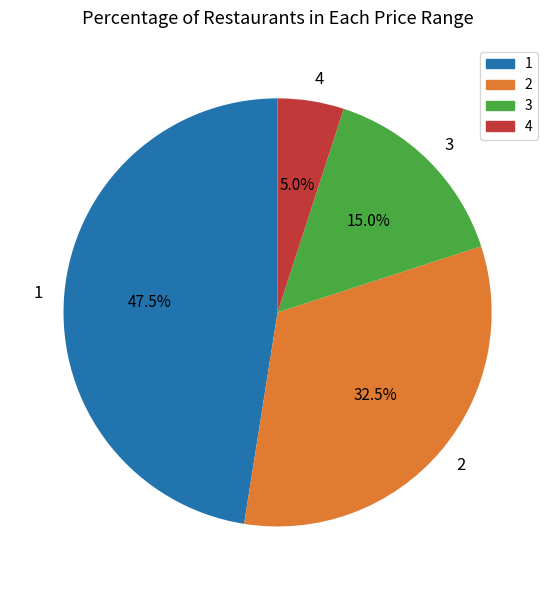

Rank the categories by value from lowest to highest.

4, 3, 2, 1